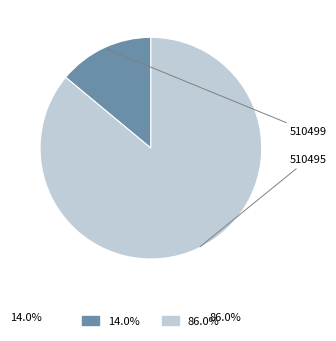

Is there any slice that represents more than half of the pie?

Yes